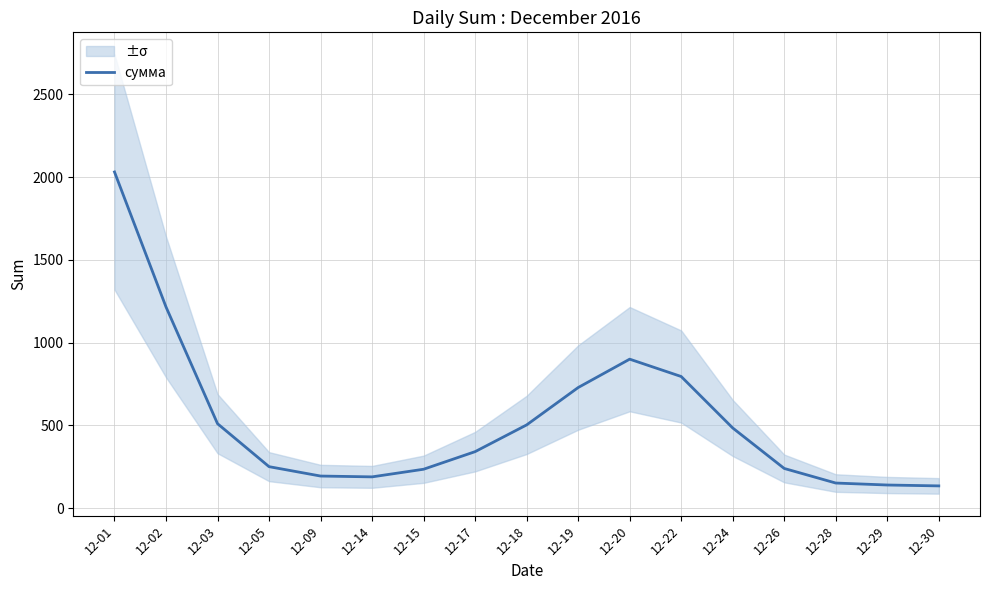

Is it true that the value at 12-28 is 151.4?

True